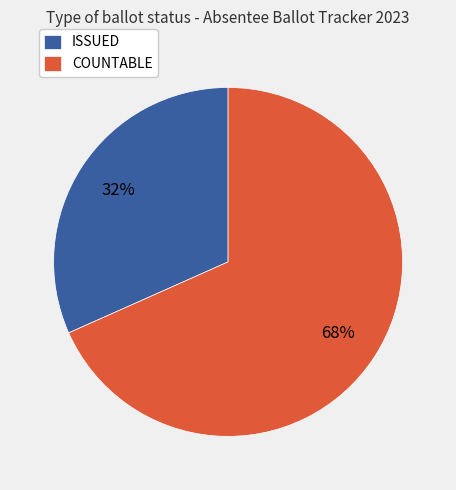

Rank the categories by value from lowest to highest.

ISSUED, COUNTABLE